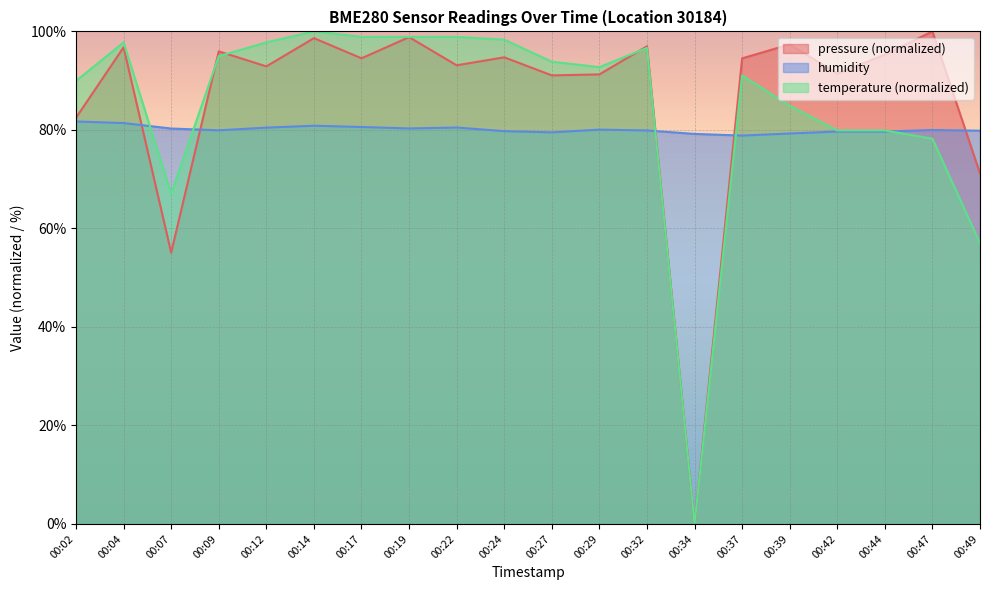

Which series has the widest spread of values?

pressure